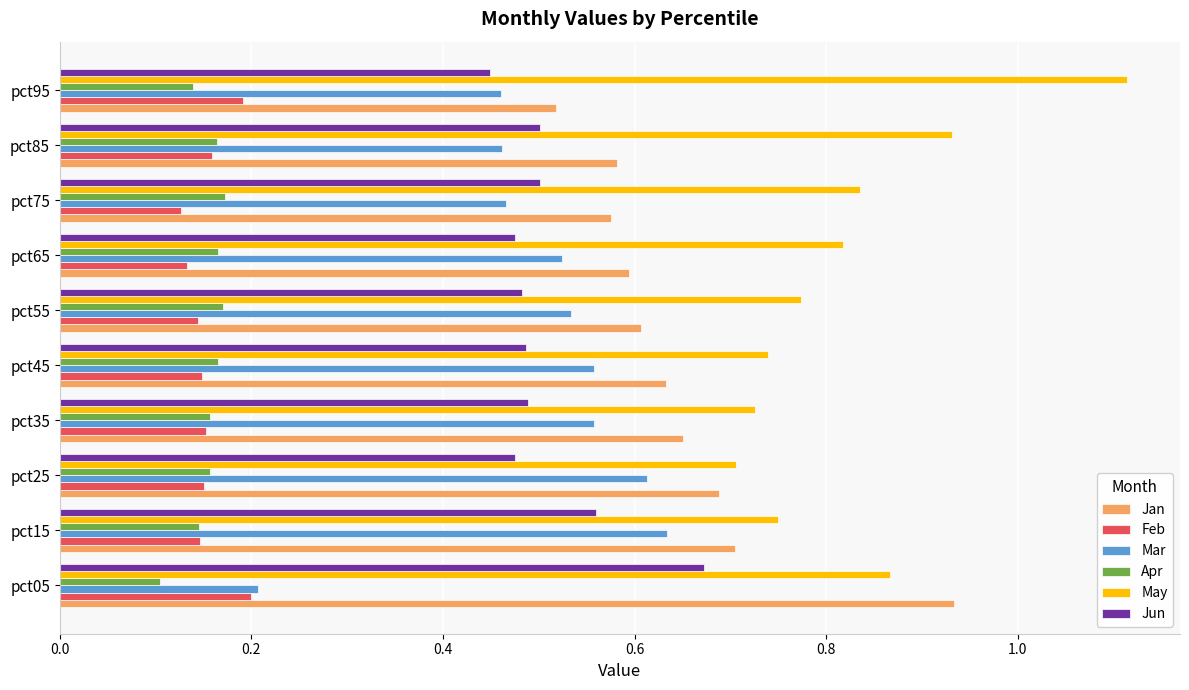

The Feb series shows 0.1 at pct65. True or false?

True